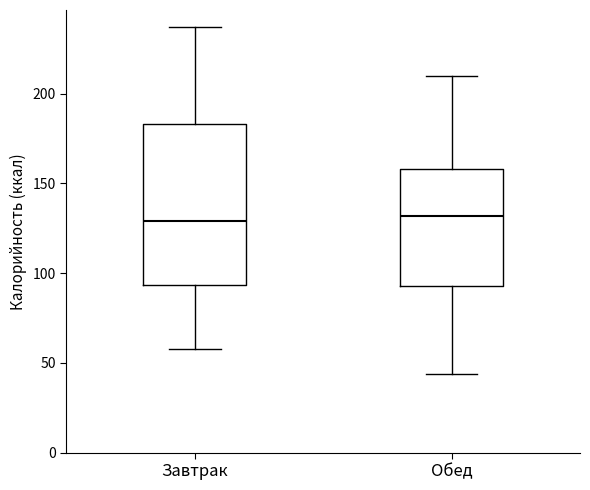

Which box is the tallest, from its lower edge to its upper edge?

Завтрак